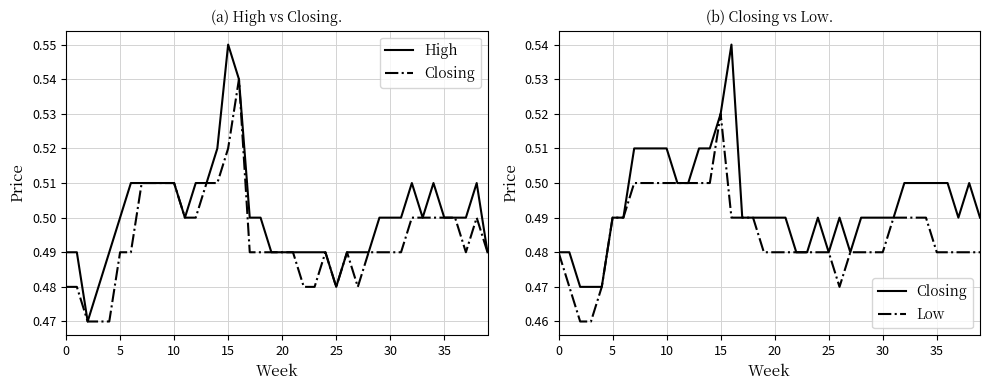

Reading right to left, extract all data points from this chart.

High: 0.5	0.5	0.5	0.5	0.5	0.5	0.5	0.5	0.5	0.5	0.5	0.5	0.5	0.5	0.5	0.5	0.5	0.5	0.5	0.5	0.5	0.5	0.5	0.5	0.6	0.5	0.5	0.5	0.5	0.5	0.5	0.5	0.5	0.5	0.5	0.5	0.5	0.5	0.5	0.5
Closing: 0.5	0.5	0.5	0.5	0.5	0.5	0.5	0.5	0.5	0.5	0.5	0.5	0.5	0.5	0.5	0.5	0.5	0.5	0.5	0.5	0.5	0.5	0.5	0.5	0.5	0.5	0.5	0.5	0.5	0.5	0.5	0.5	0.5	0.5	0.5	0.5	0.5	0.5	0.5	0.5
Low: 0.5	0.5	0.5	0.5	0.5	0.5	0.5	0.5	0.5	0.5	0.5	0.5	0.5	0.5	0.5	0.5	0.5	0.5	0.5	0.5	0.5	0.5	0.5	0.5	0.5	0.5	0.5	0.5	0.5	0.5	0.5	0.5	0.5	0.5	0.5	0.5	0.5	0.5	0.5	0.5